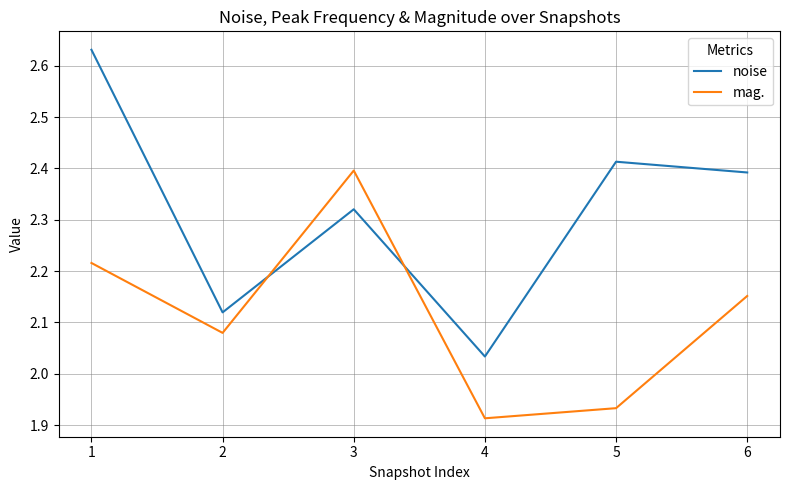

Which series has the largest total across all categories?

noise